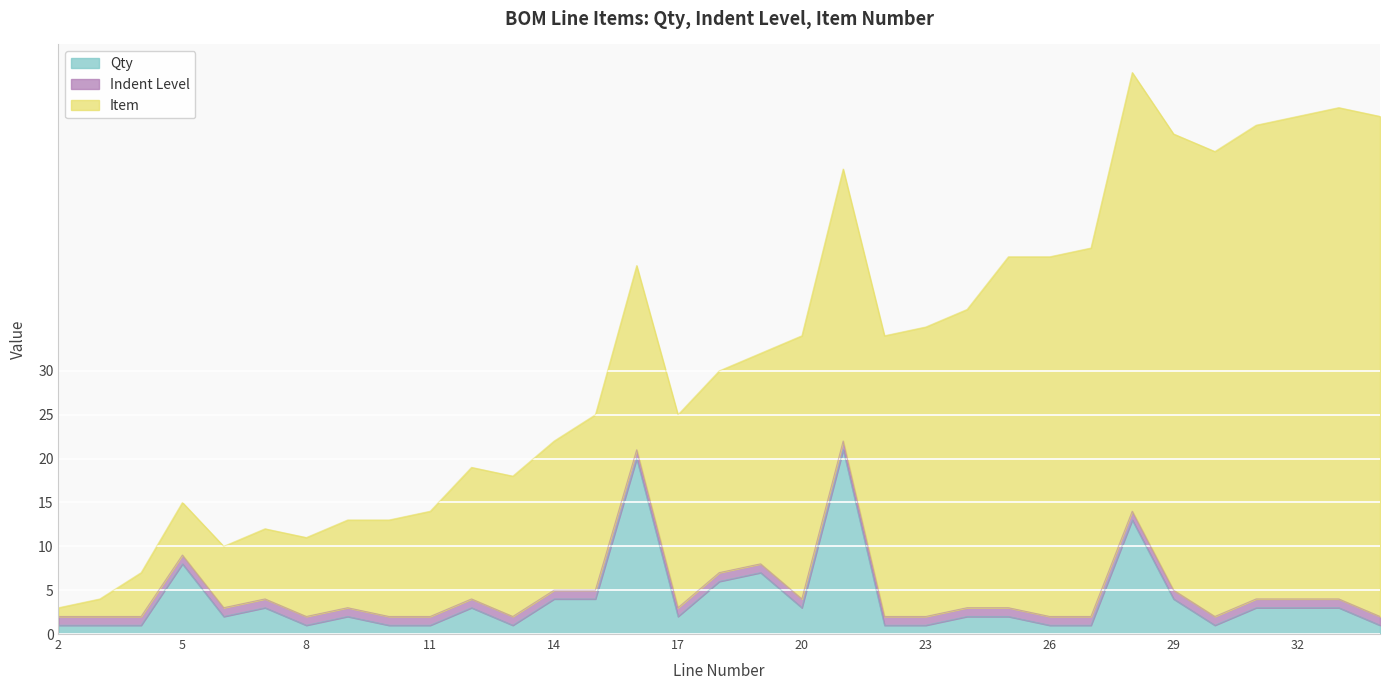

At which category is the sum across all series the highest?

28